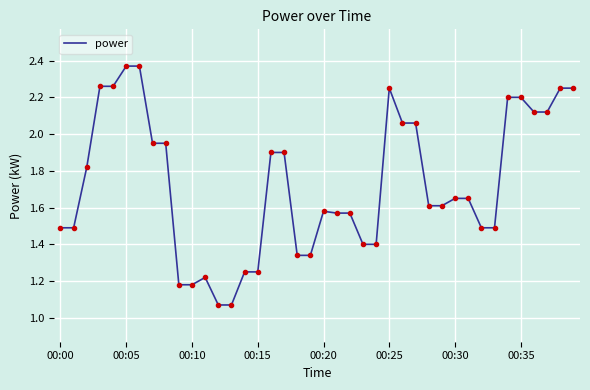

Does the chart display data point markers on the line(s)?

No